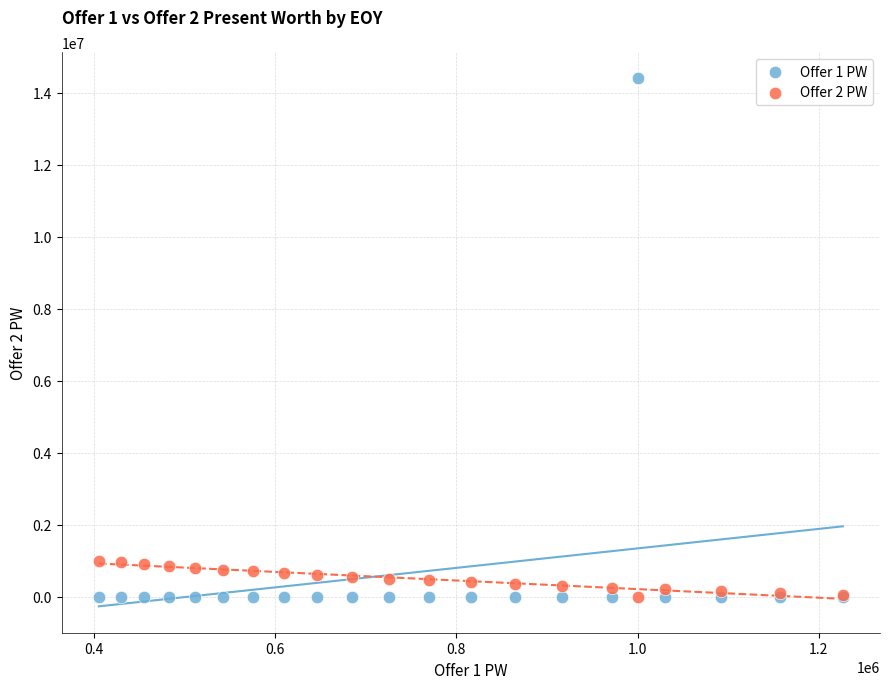

What are all the series names shown in the legend?

Offer 1 PW, Offer 2 PW